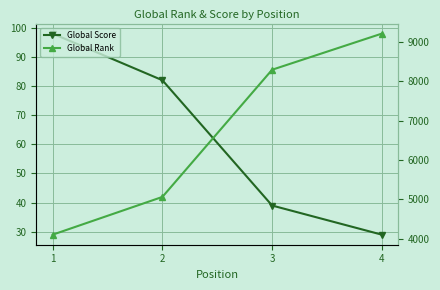

At how many categories does at least one series exceed 7973?

2